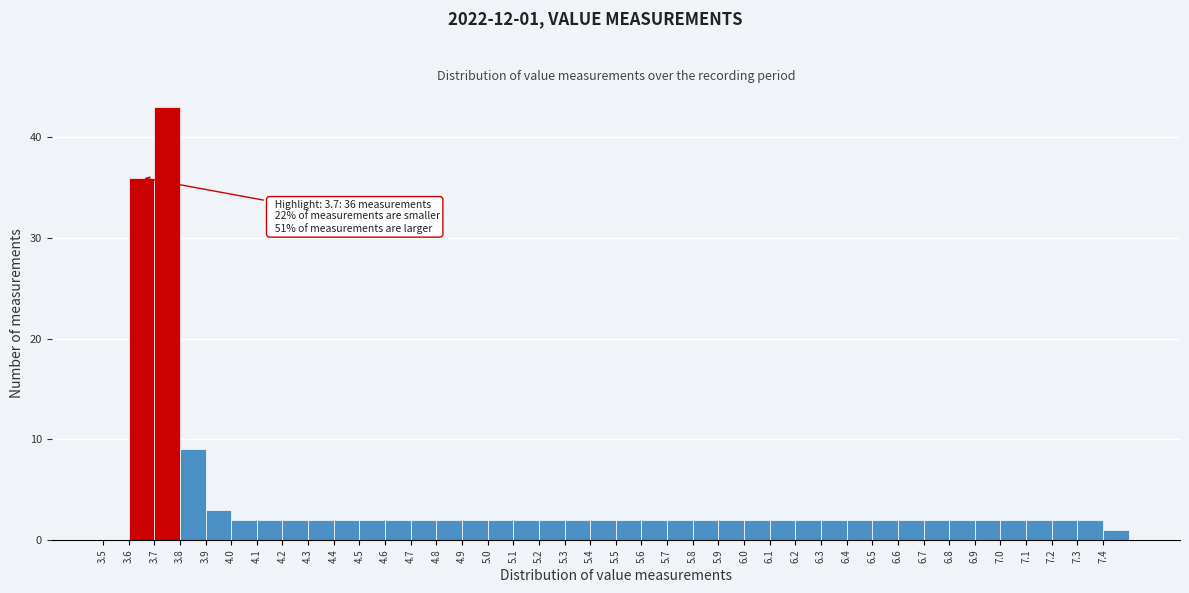

Over which range of the x-axis is the bar tallest?

3.7 to 3.8